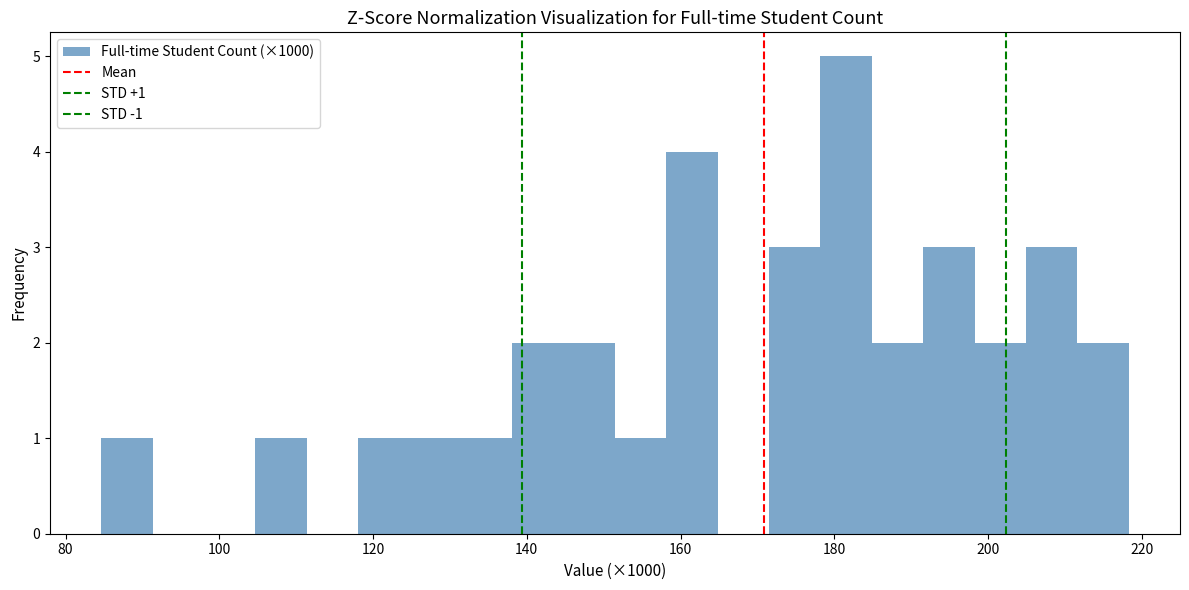

Around what value on the x-axis is the tallest bar? Give the approximate position of its centre, as read against the axis.

182